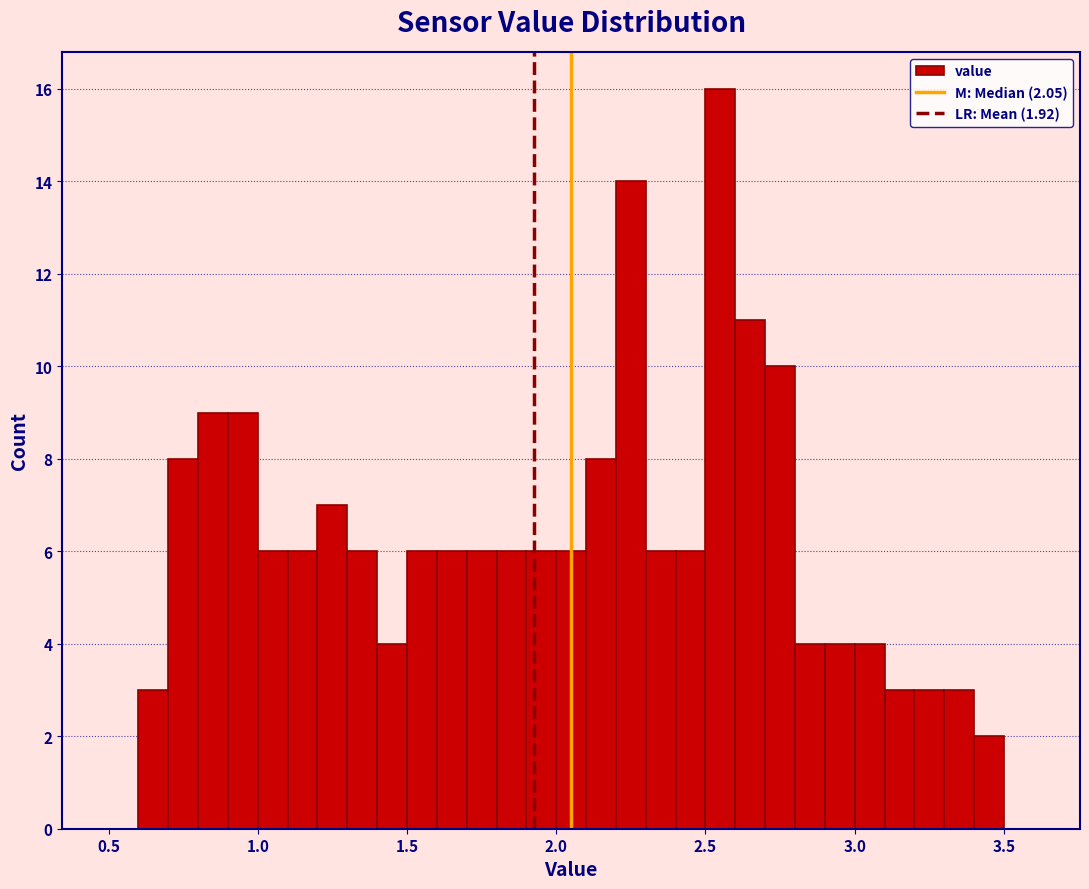

Read against the x-axis, roughly where is the centre of the tallest bar?

2.55